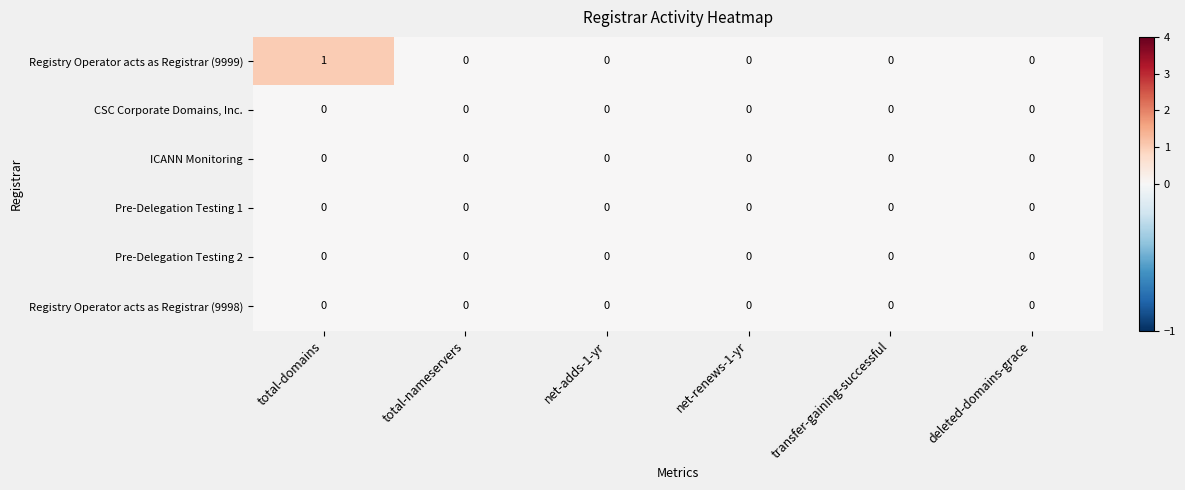

Which series has the largest range (max minus min)?

Registry Operator acts as Registrar (9999)